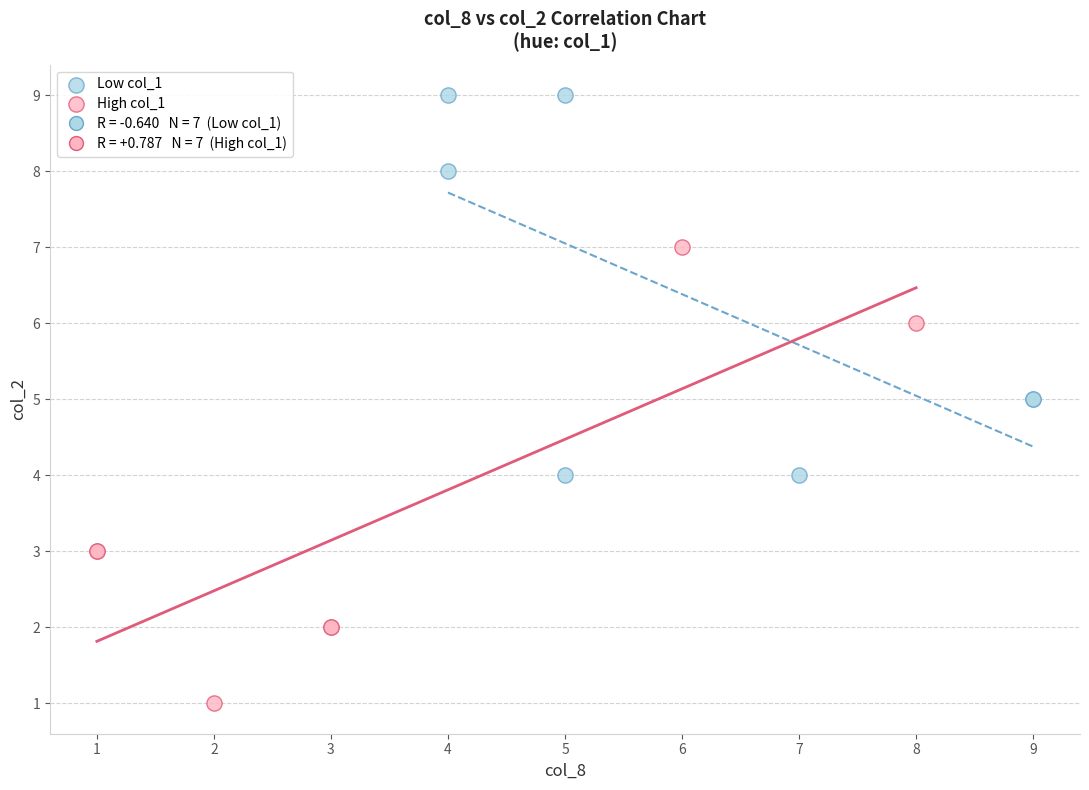

Which series has the largest Y range (max minus min)?

High col_1